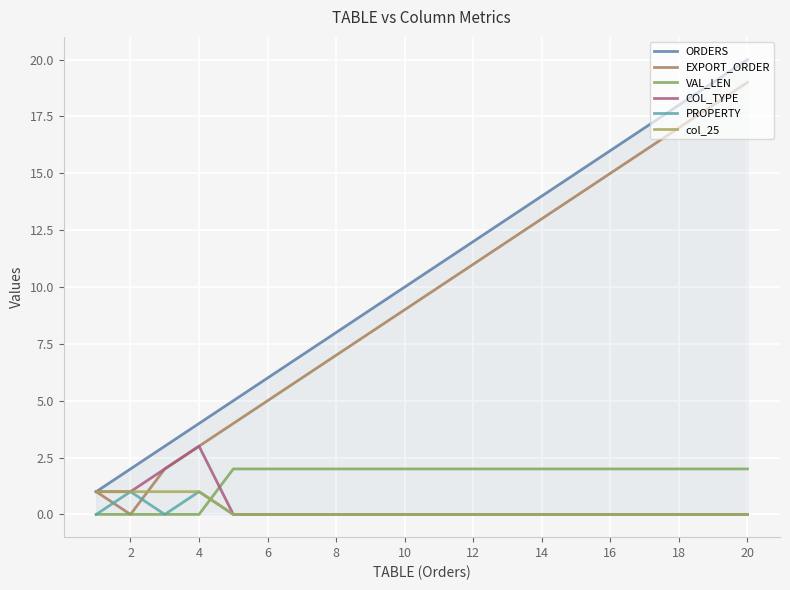

Which series has the largest total across all categories?

ORDERS